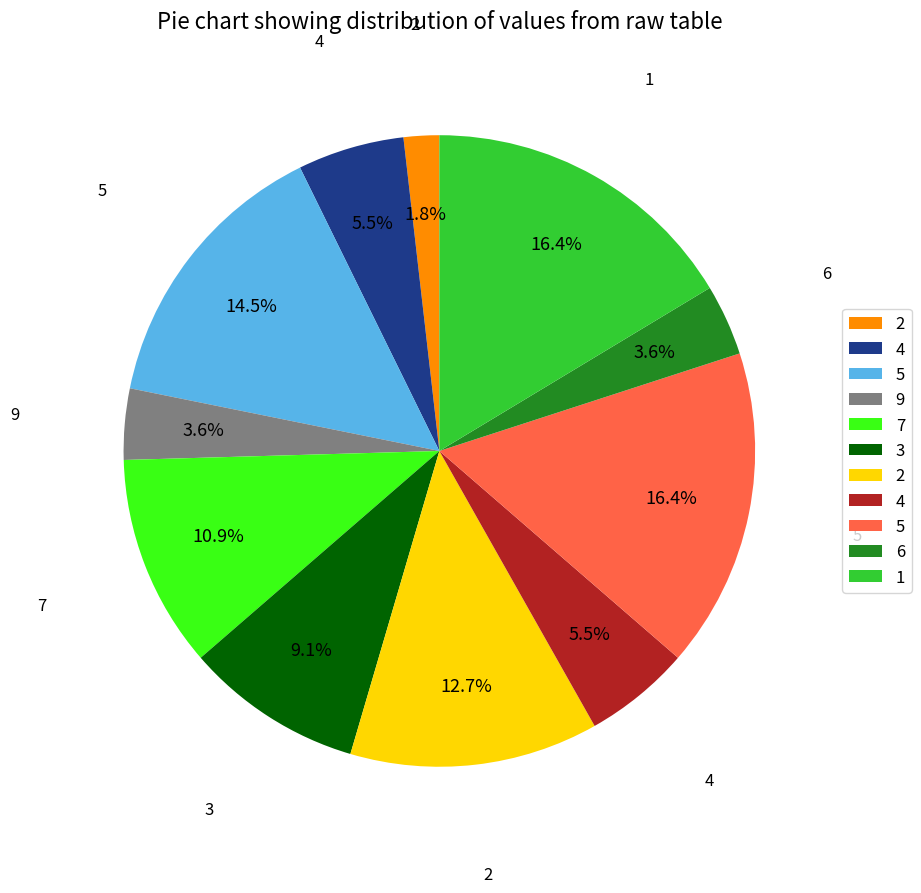

Is there a majority slice in this chart?

No